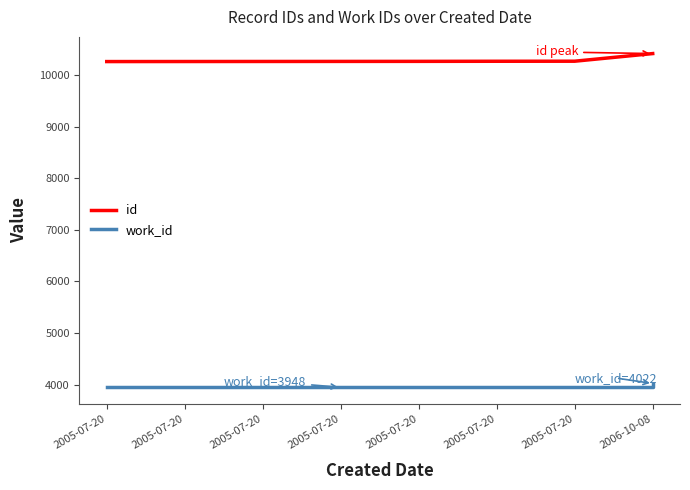

At which label is id closest to 10339?

2005-07-20